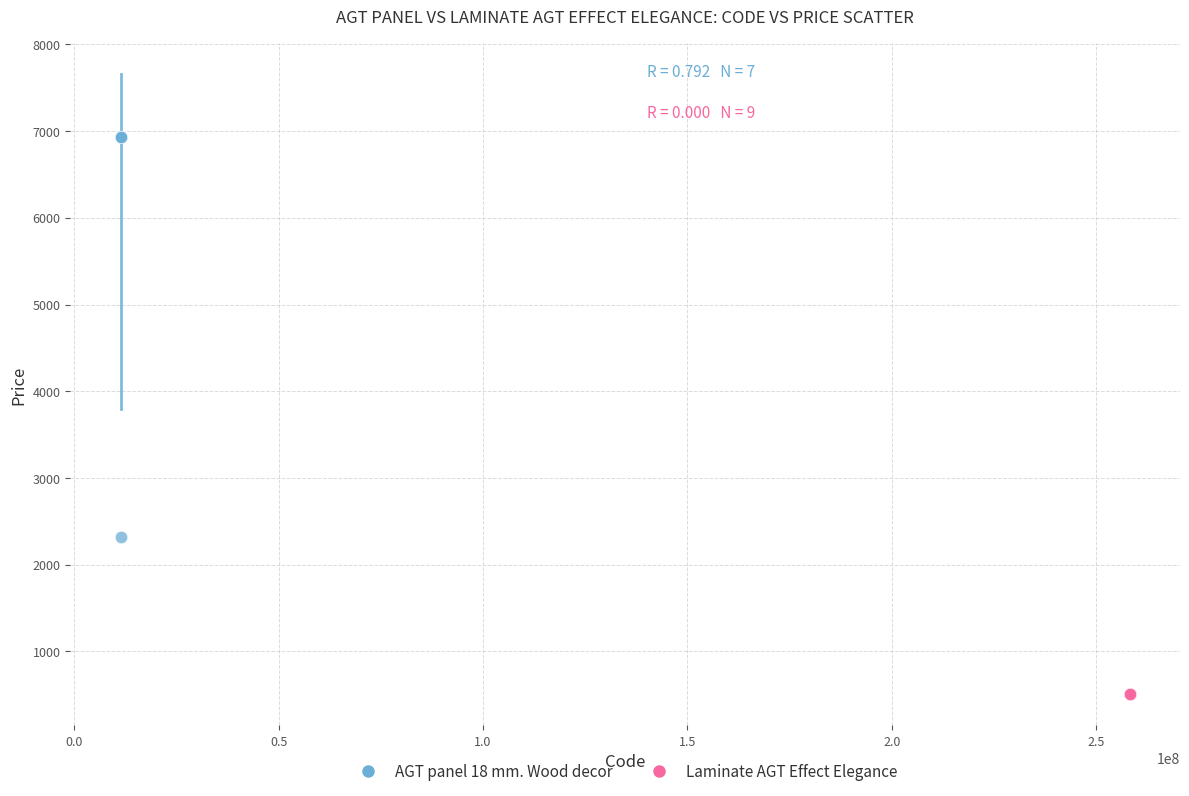

Which series contains the highest Y value?

AGT panel 18 mm. Wood decor